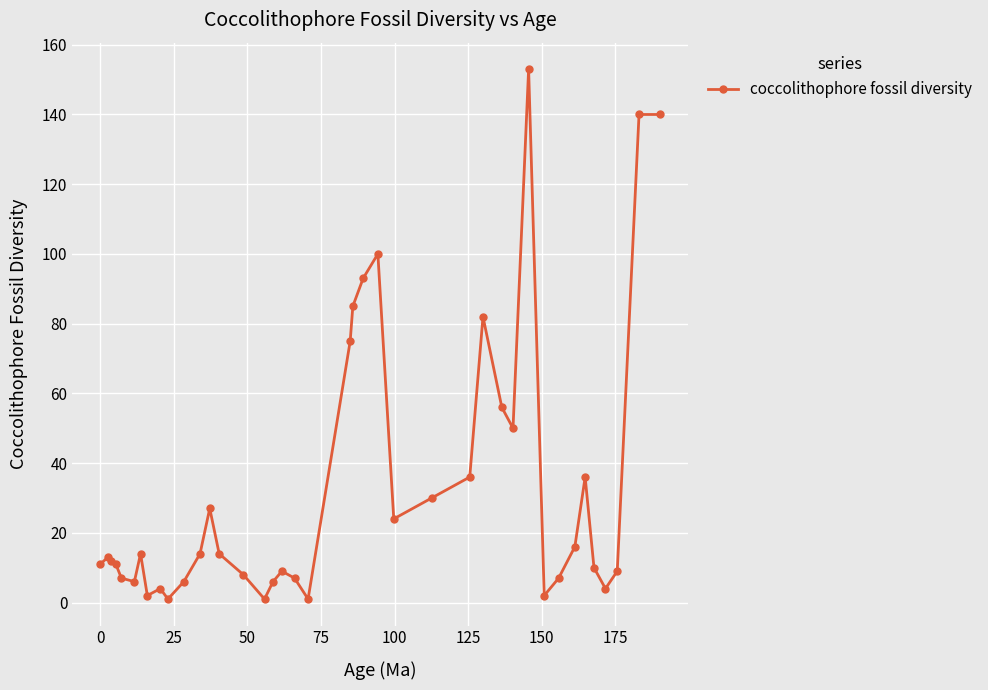

What is the sum of all values?

1322